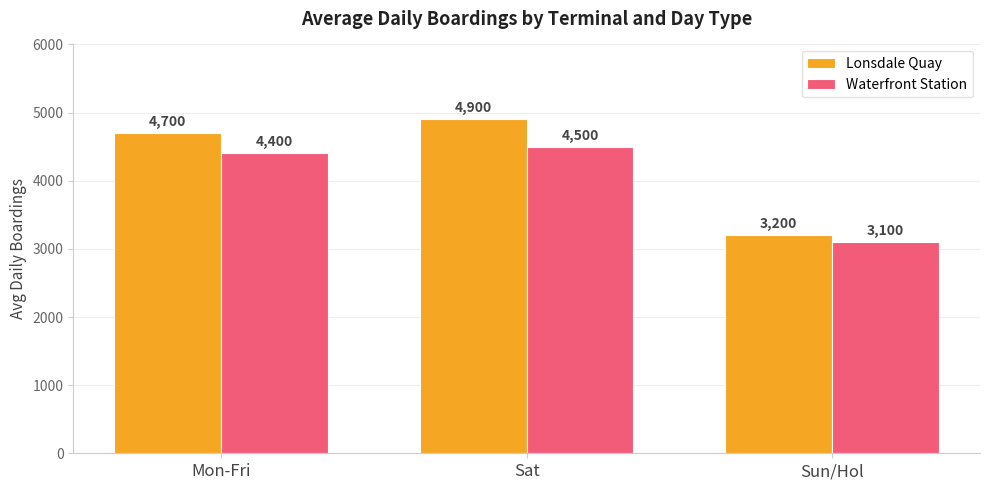

What is the average value of the Lonsdale Quay series?

4267